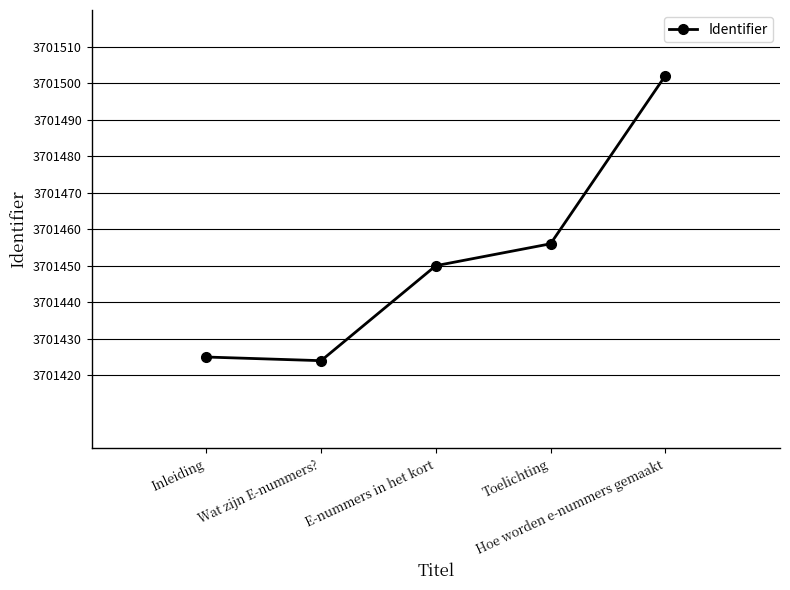

Reading left to right, extract all data points from this chart.

3701425	3701424	3701450	3701456	3701502